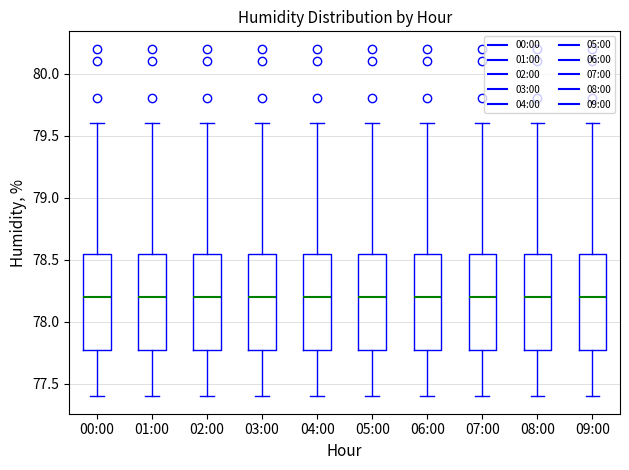

Reading left to right, read every box against the y-axis: the position of its median line, the range the box covers, and the ends of its whiskers. The values are not printed on the chart, so give them approximately, as read against the axis.

00:00: median 78.20, box 77.80 to 78.55, whiskers 77.40 to 79.60
01:00: median 78.20, box 77.80 to 78.55, whiskers 77.40 to 79.60
02:00: median 78.20, box 77.80 to 78.55, whiskers 77.40 to 79.60
03:00: median 78.20, box 77.80 to 78.55, whiskers 77.40 to 79.60
04:00: median 78.20, box 77.80 to 78.55, whiskers 77.40 to 79.60
05:00: median 78.20, box 77.80 to 78.55, whiskers 77.40 to 79.60
06:00: median 78.20, box 77.80 to 78.55, whiskers 77.40 to 79.60
07:00: median 78.20, box 77.80 to 78.55, whiskers 77.40 to 79.60
08:00: median 78.20, box 77.80 to 78.55, whiskers 77.40 to 79.60
09:00: median 78.20, box 77.80 to 78.55, whiskers 77.40 to 79.60